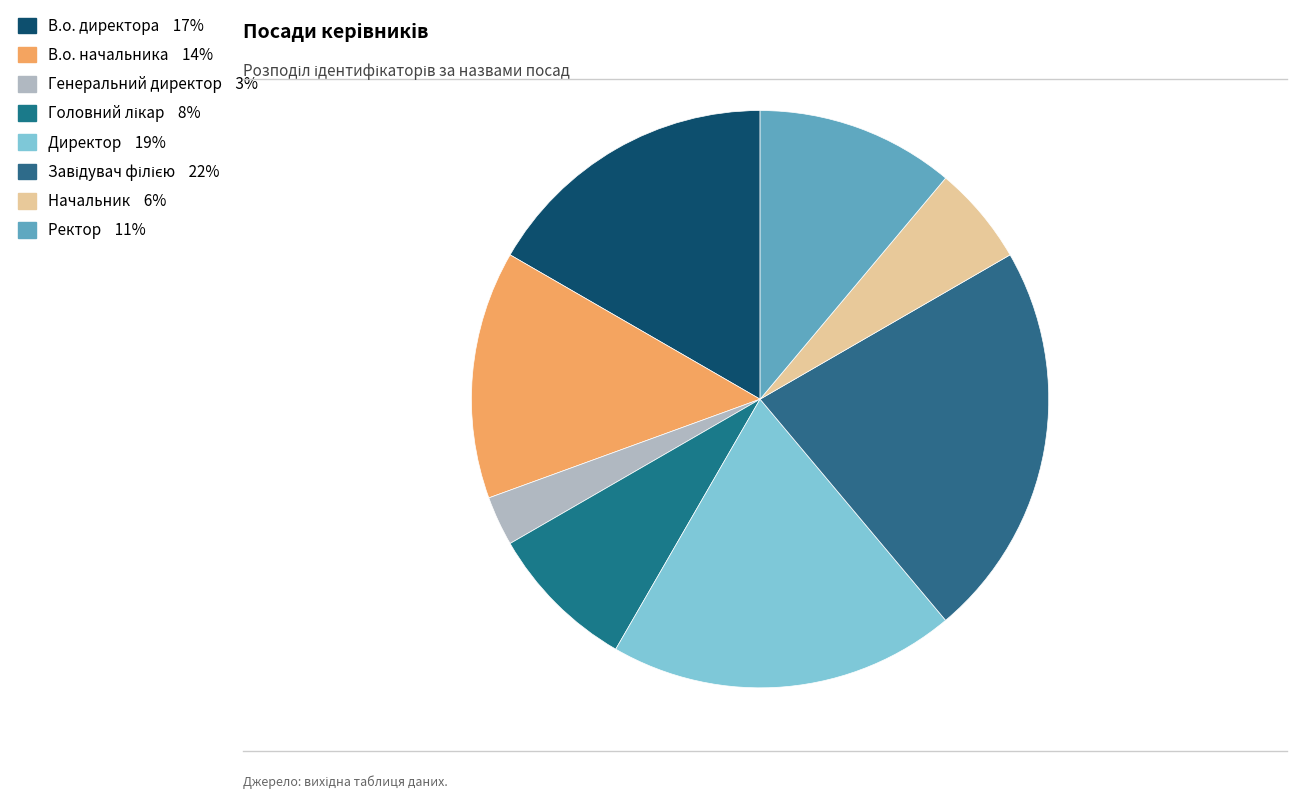

Is there a majority slice in this chart?

No